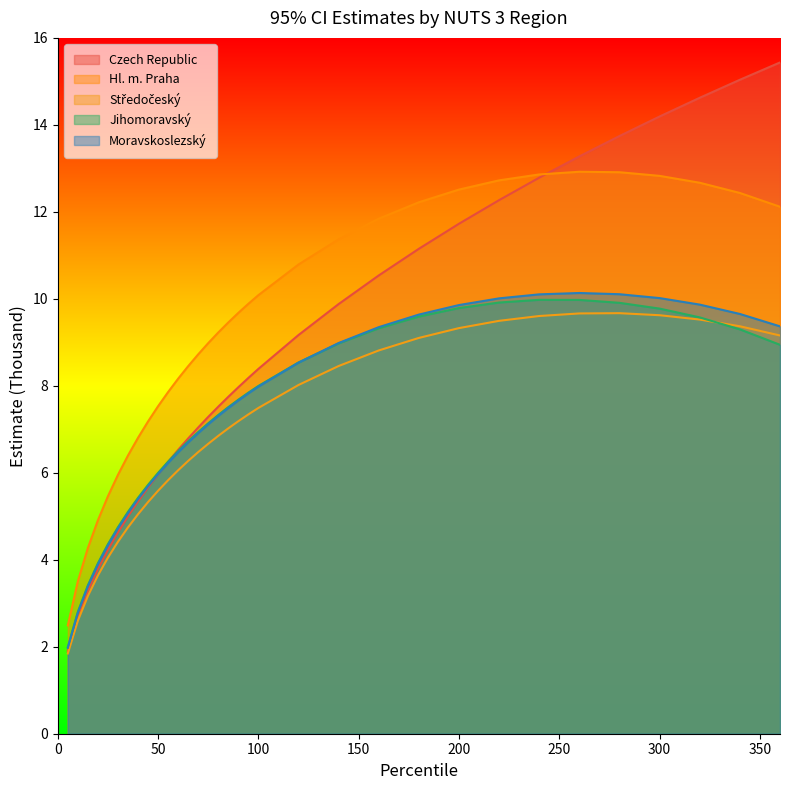

True or false: Hl. m. Praha and Moravskoslezský intersect in this chart.

False